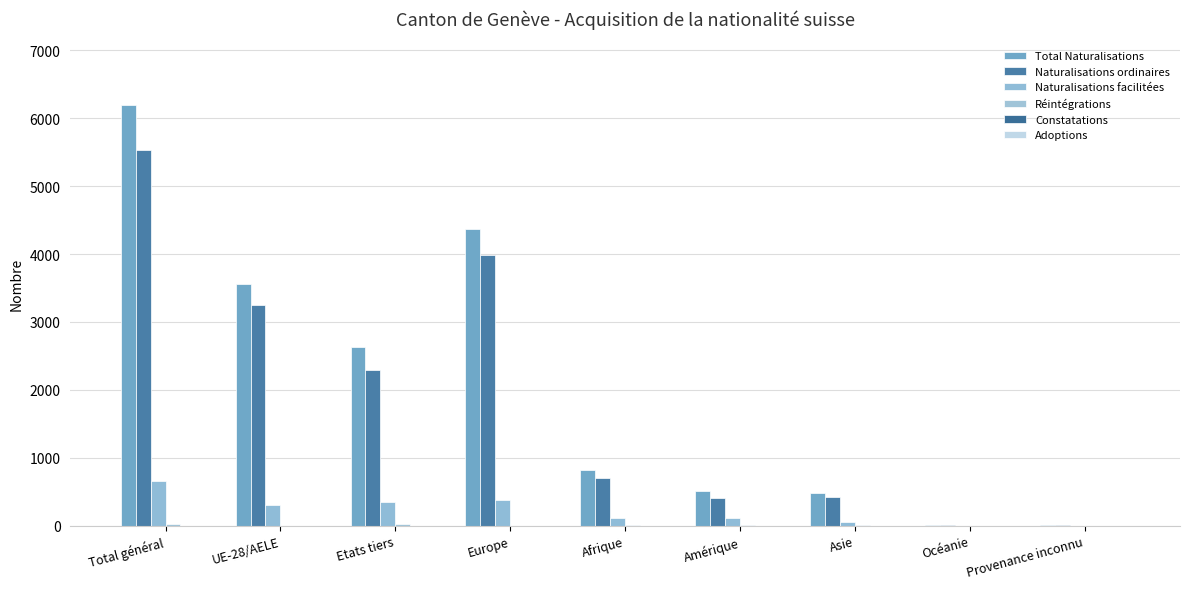

Does the chart contain stacked bars?

No